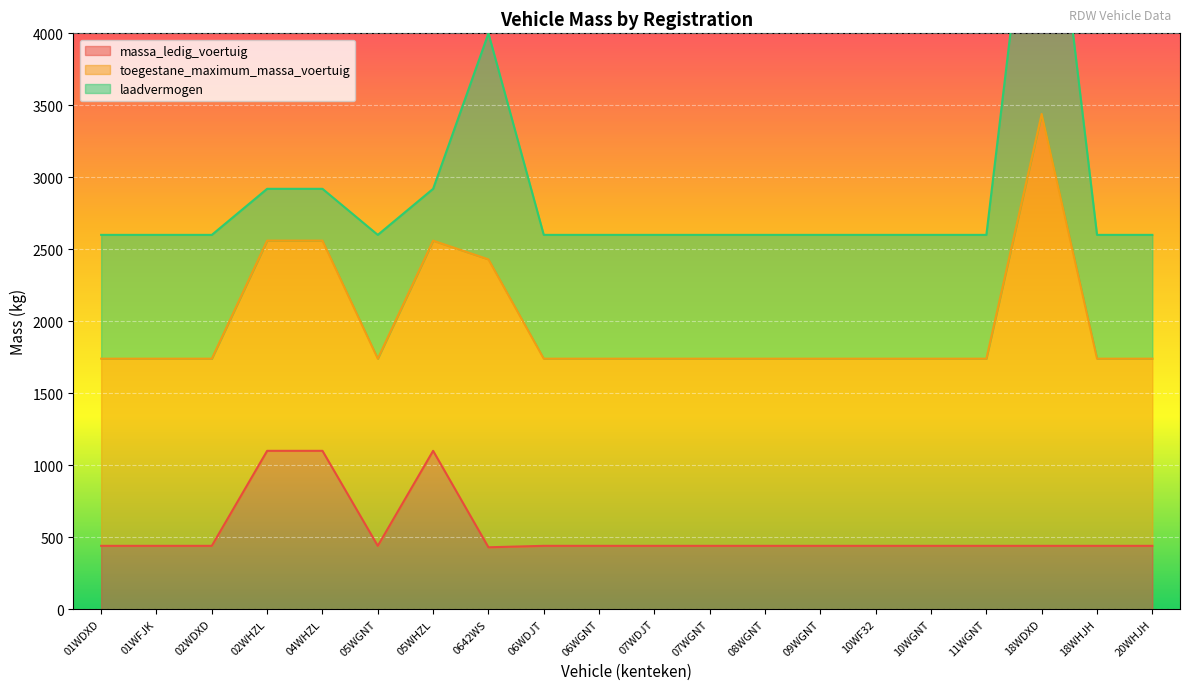

True or false: massa_ledig_voertuig and toegestane_maximum_massa_voertuig cross at least once.

False